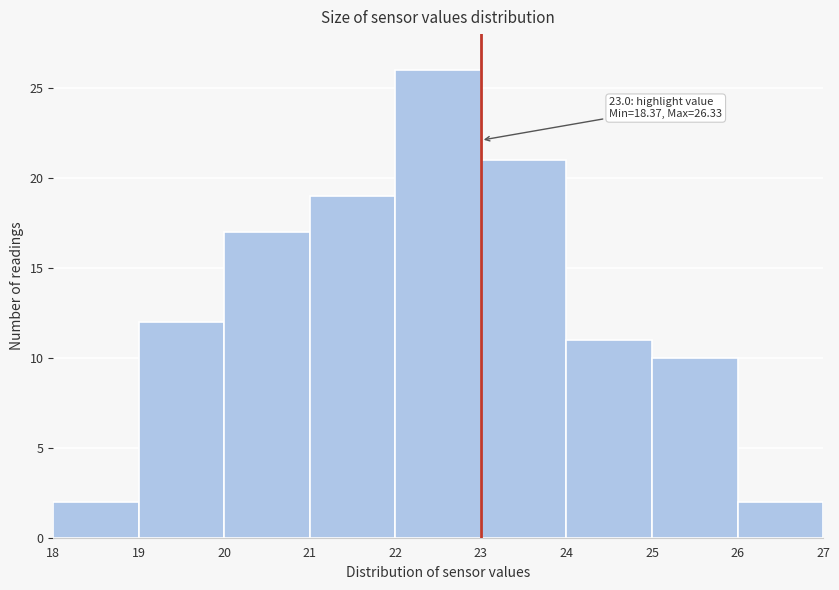

Over which range of the x-axis is the bar tallest?

22 to 23